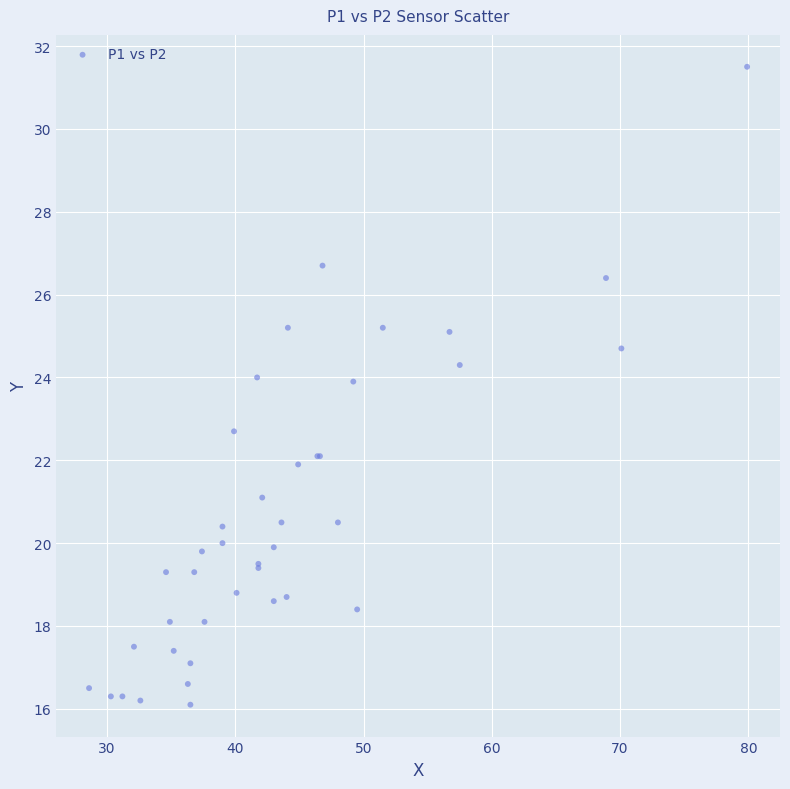

What Y value in the scatter plot is closest to 23?

22.7